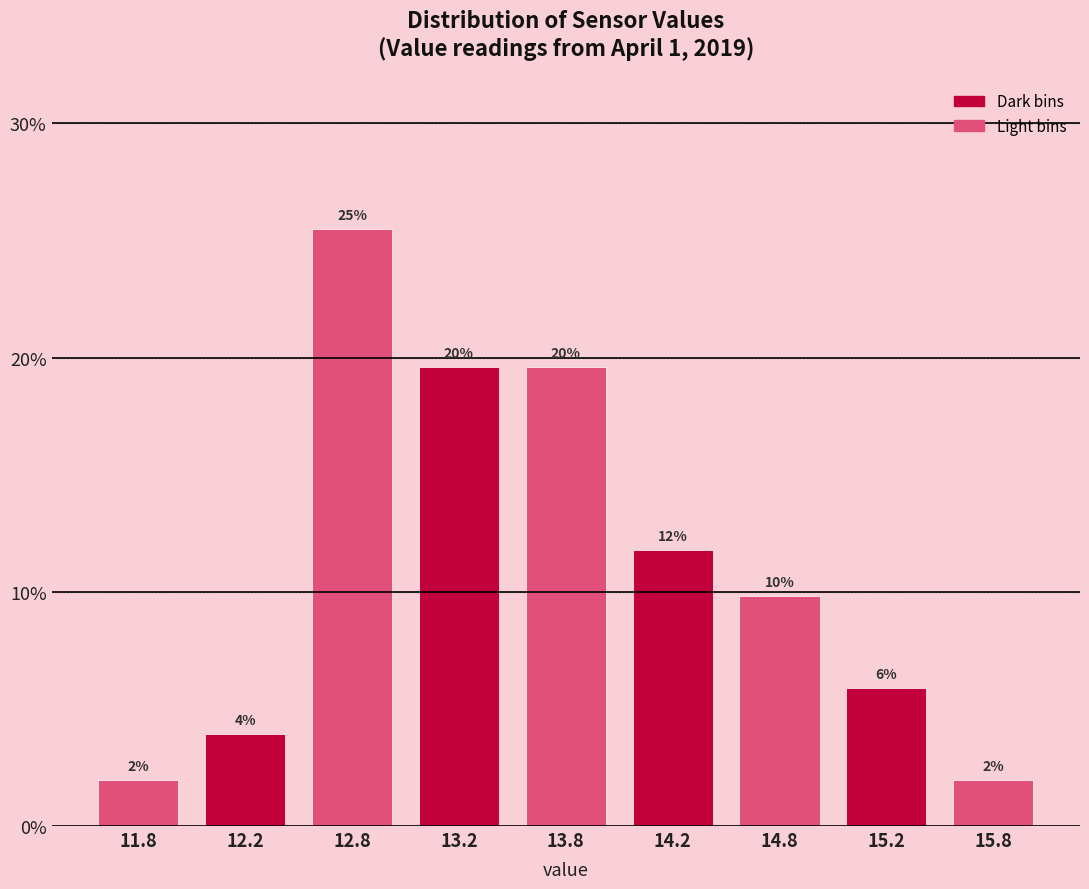

How many bars are there in total?

9